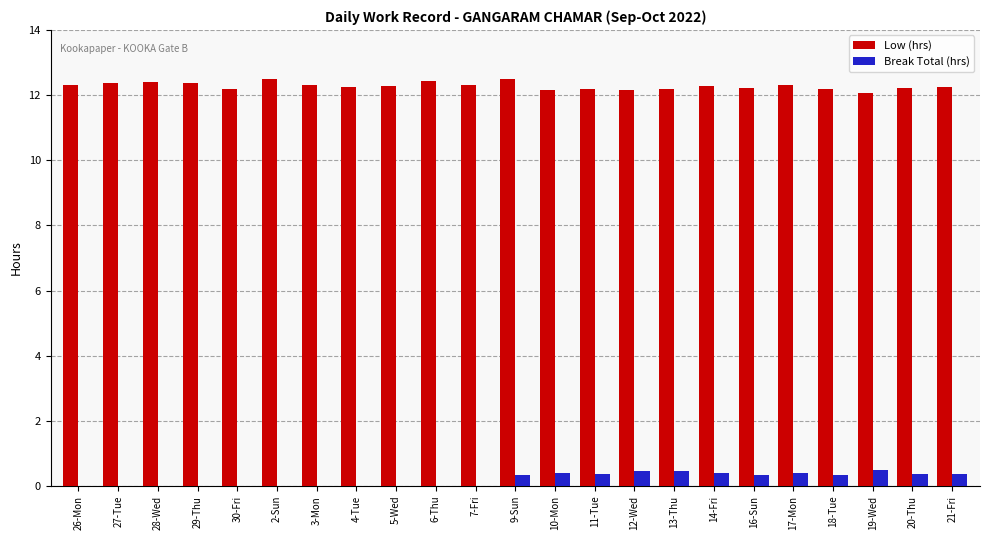

The value of Break Total (hrs) at 19-Wed is 0.5. True or false?

True